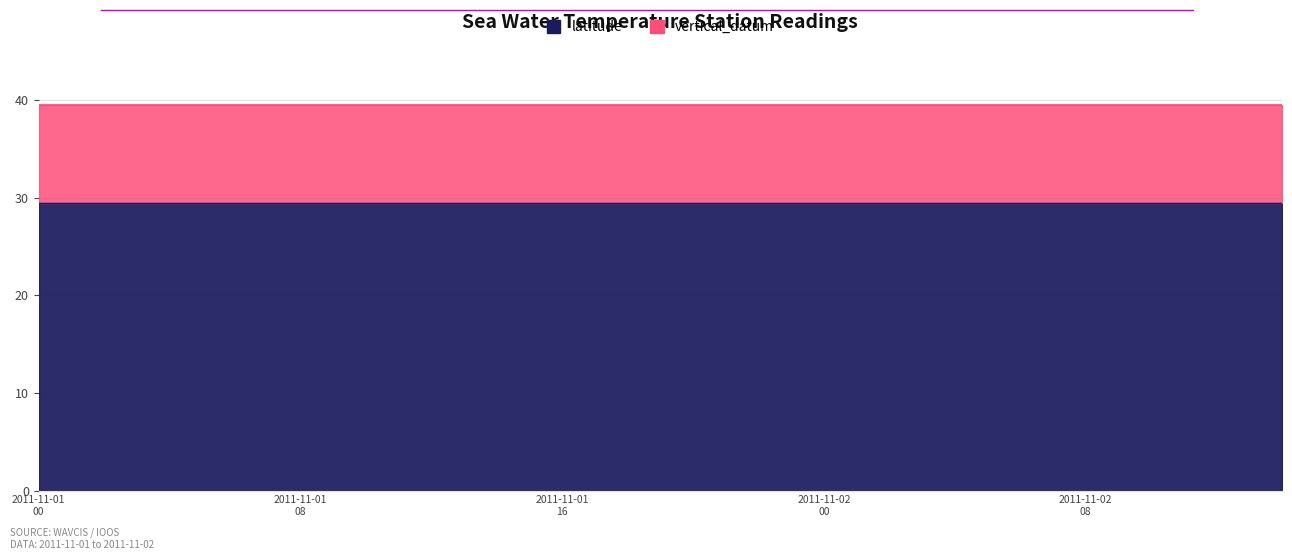

Which series has the largest range (max minus min)?

latitude